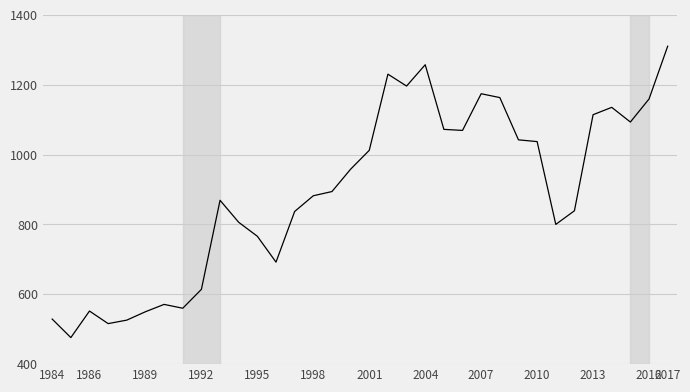

What is the difference between the maximum and minimum values?

834